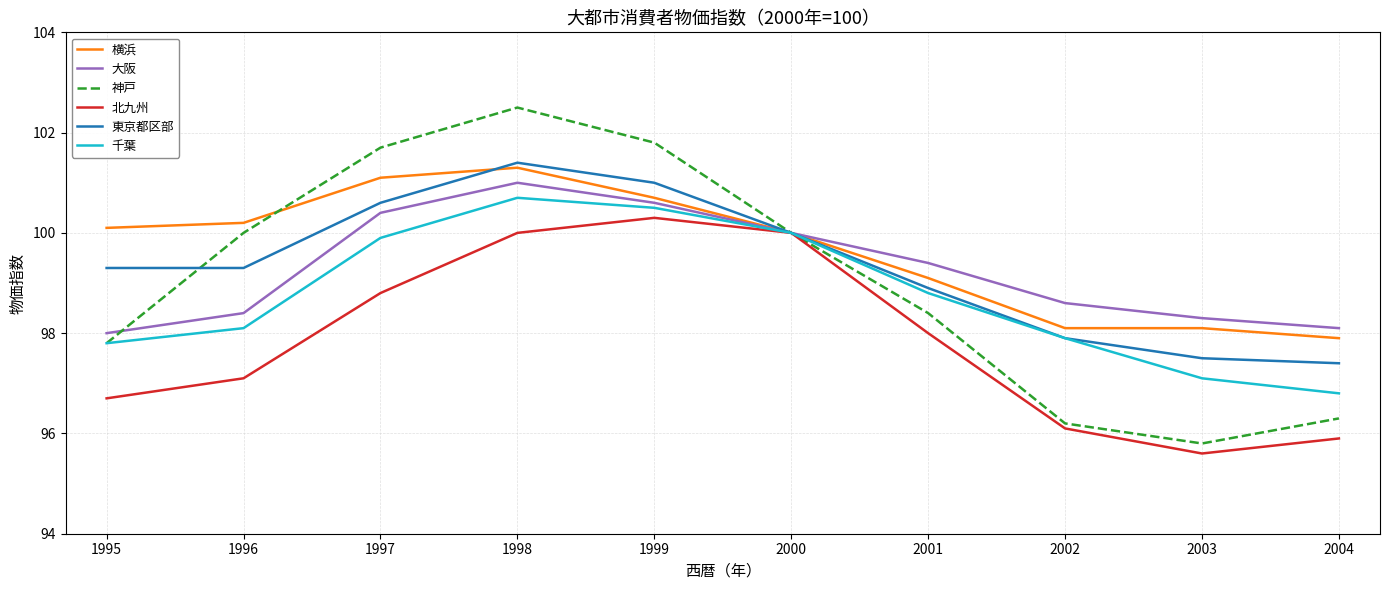

Between 1997 and 1998, which series saw the biggest shift?

北九州